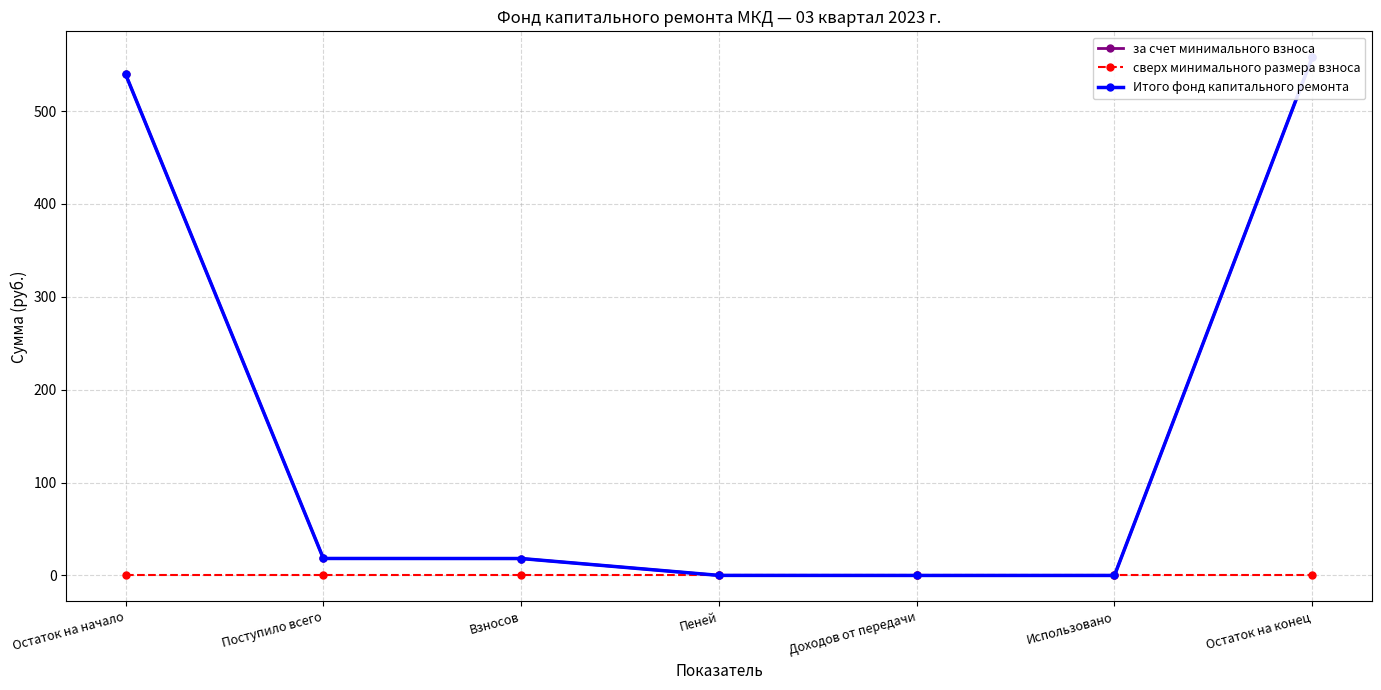

At Пеней, list the series in order from smallest to largest.

сверх минимального размера взноса, за счет минимального взноса, Итого фонд капитального ремонта